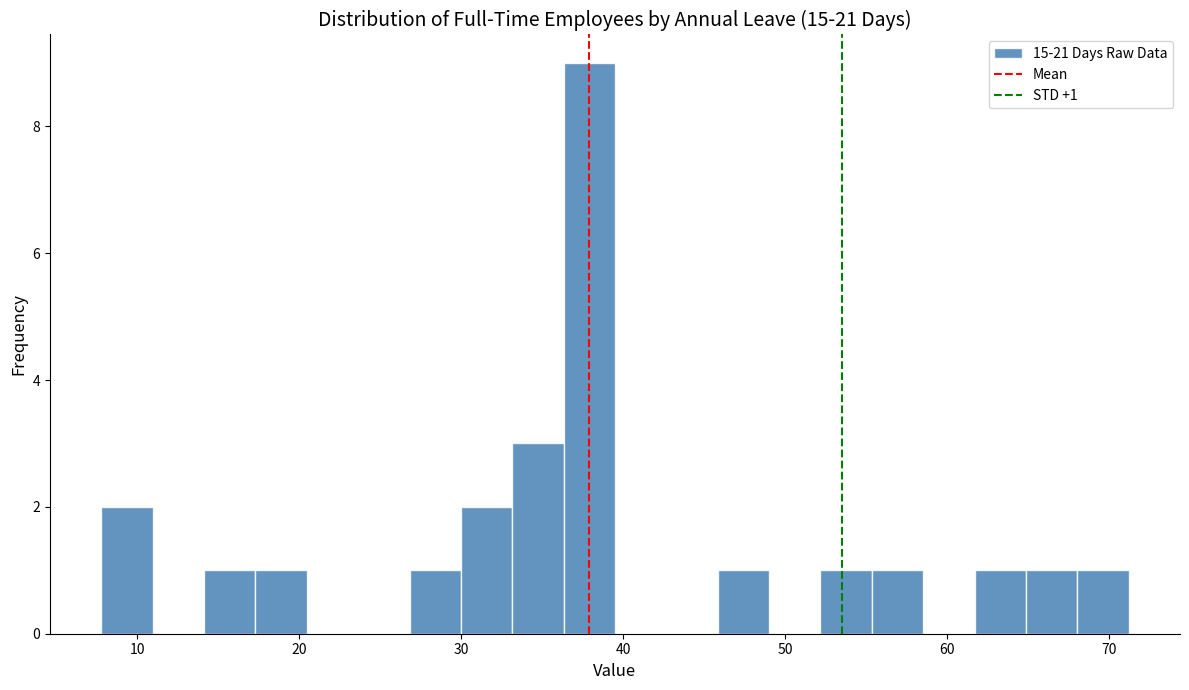

Read against the x-axis, roughly where is the centre of the tallest bar?

38